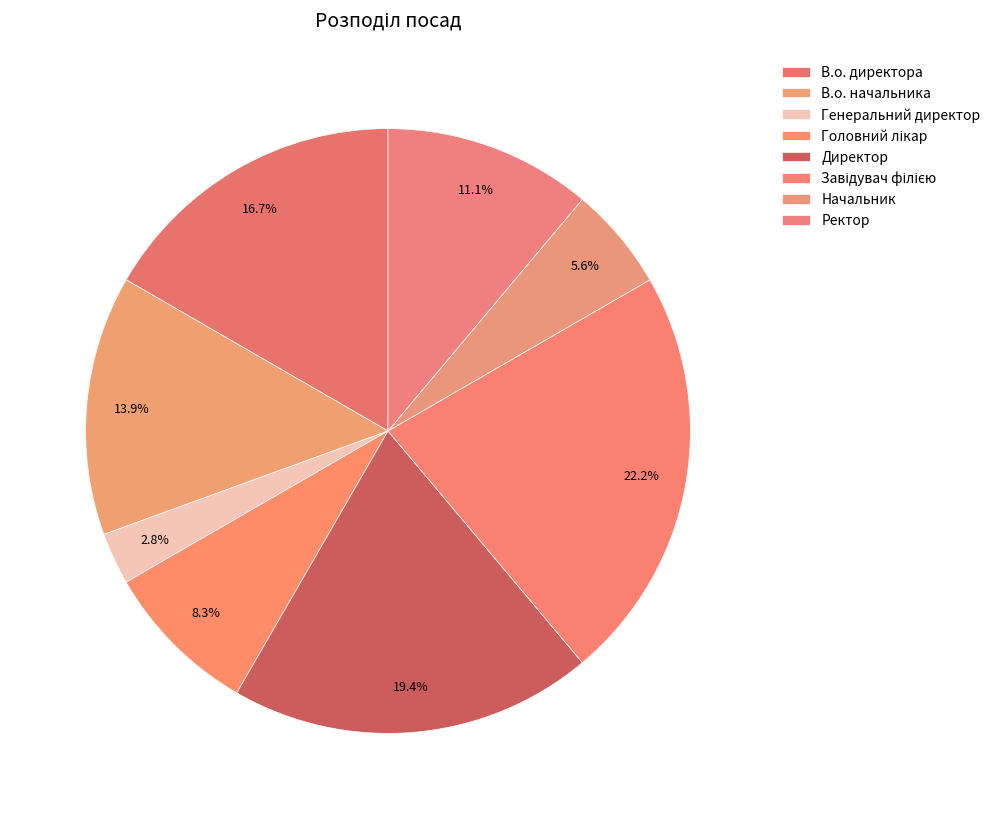

How many segments does this pie chart have?

8